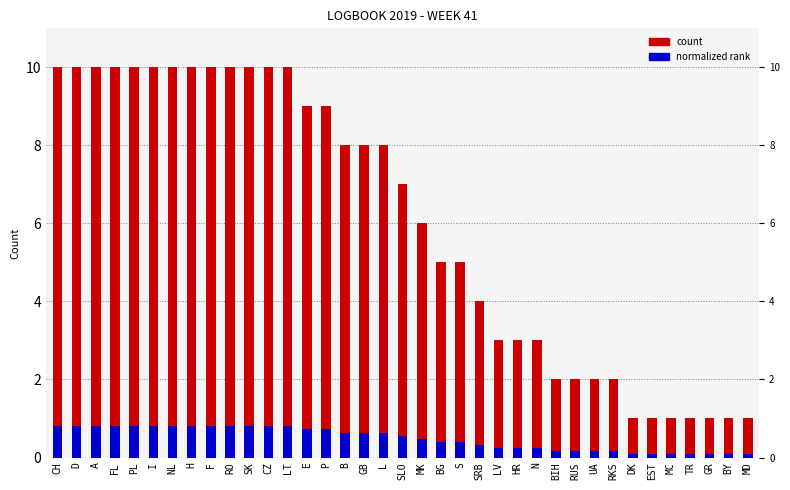

At which category does the chart reach its minimum across all series?

DK